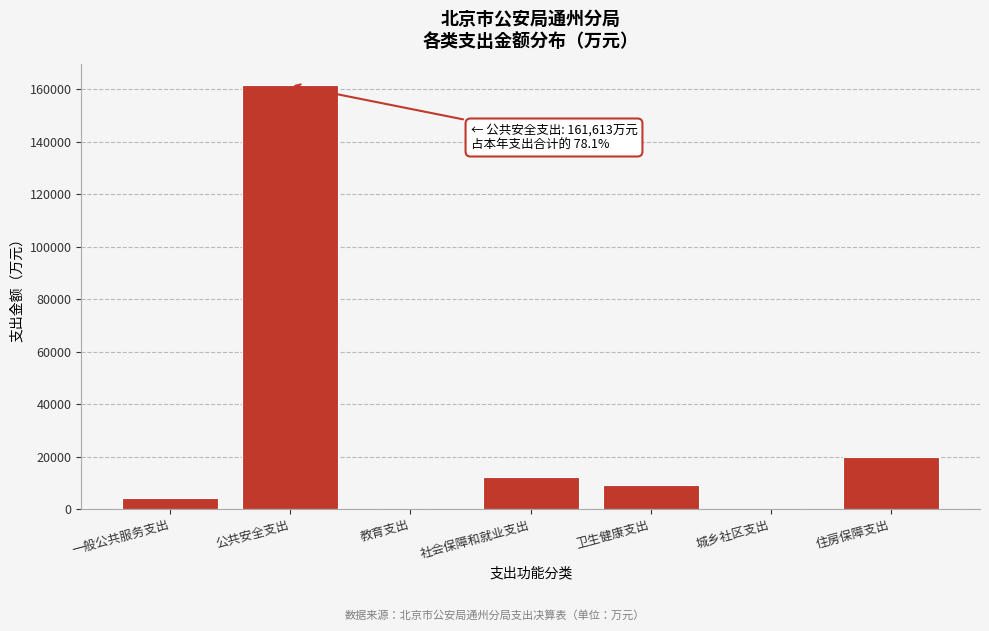

What is the sum of all values?

207047.2